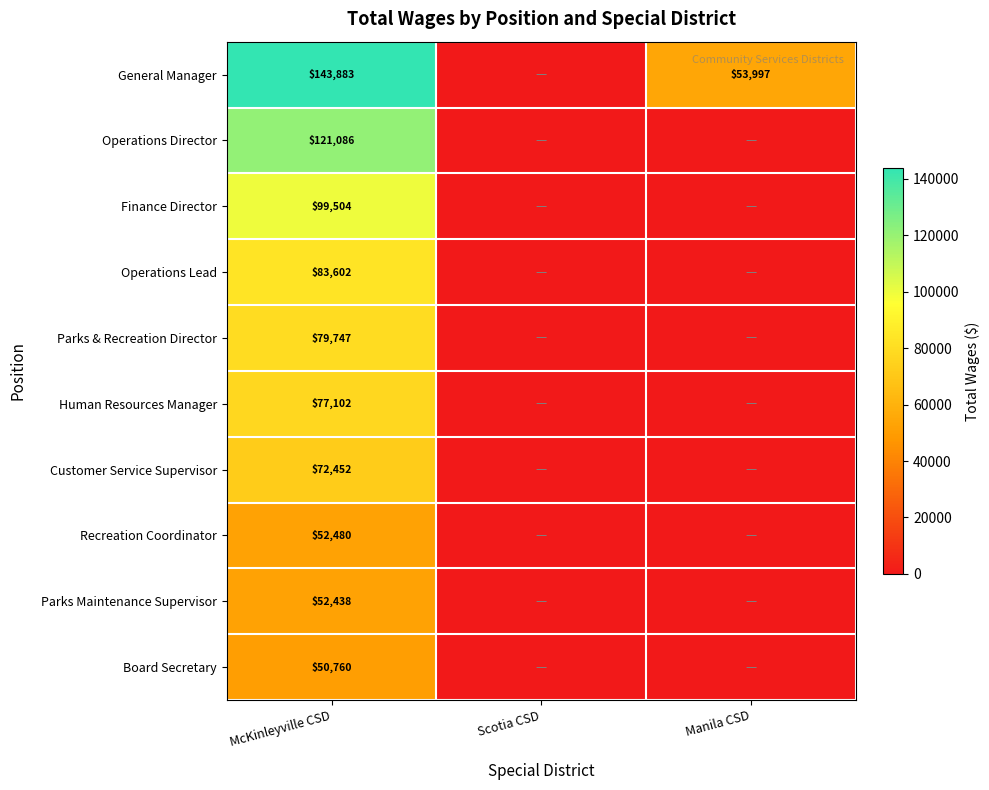

What is the total value across all series at McKinleyville CSD?

833054